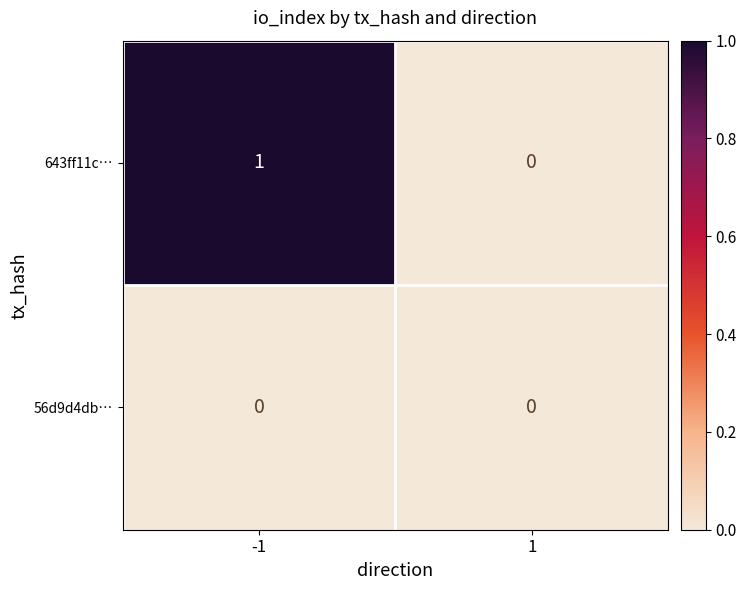

The value of 643ff11c… at -1 is 1. True or false?

True